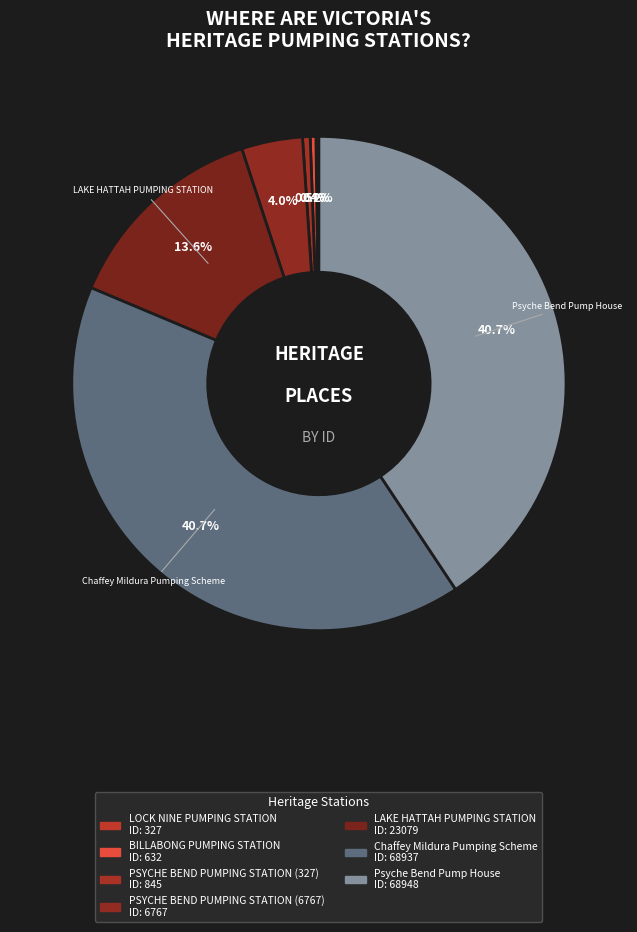

Rank the categories by value from highest to lowest.

Psyche Bend Pump House, Chaffey Mildura Pumping Scheme, LAKE HATTAH PUMPING STATION, PSYCHE BEND PUMPING STATION (6767), PSYCHE BEND PUMPING STATION (327), BILLABONG PUMPING STATION, LOCK NINE PUMPING STATION